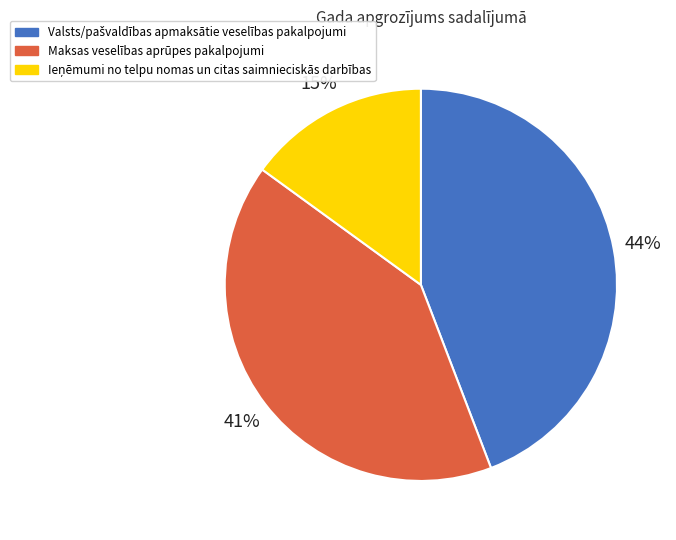

To the nearest percent, what portion does Maksas veselības aprūpes pakalpojumi represent?

41%